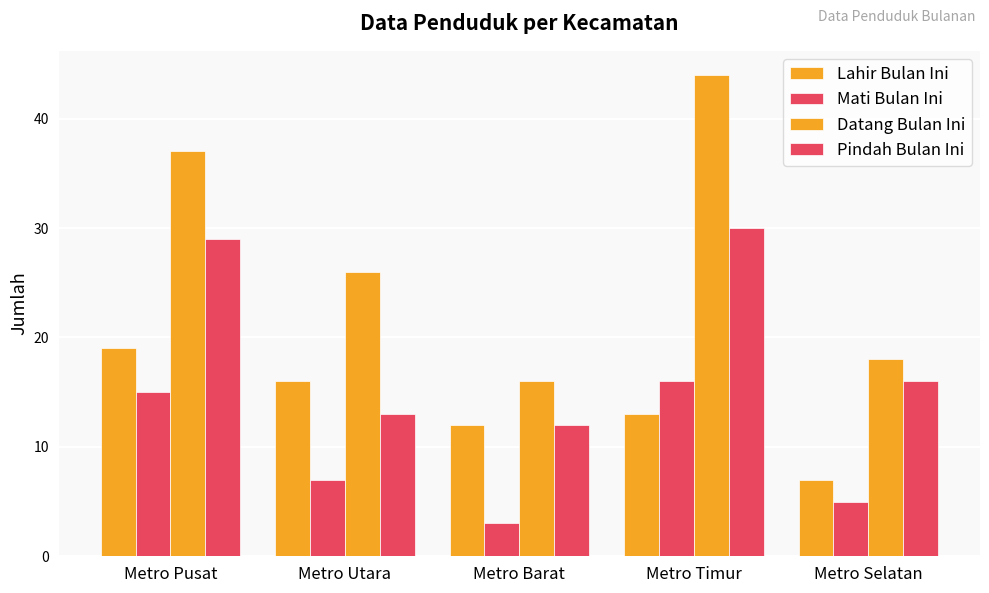

Between Metro Pusat and Metro Barat, which series saw the biggest shift?

Datang Bulan Ini